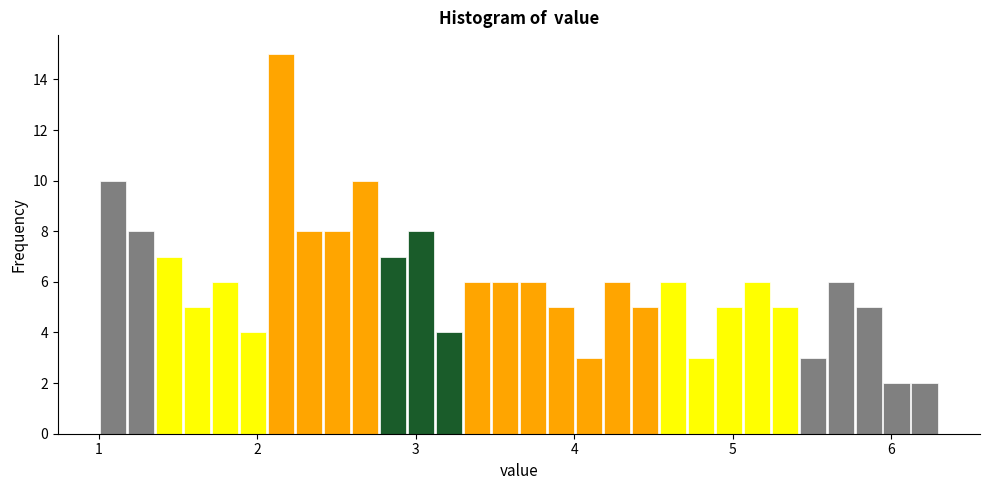

Around what value on the x-axis is the tallest bar? Give the approximate position of its centre, as read against the axis.

2.1